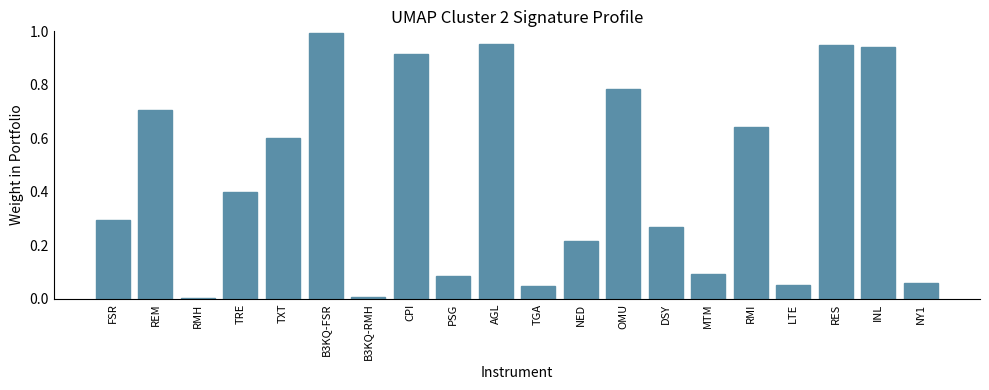

The value at AGL is 0.7. True or false?

False